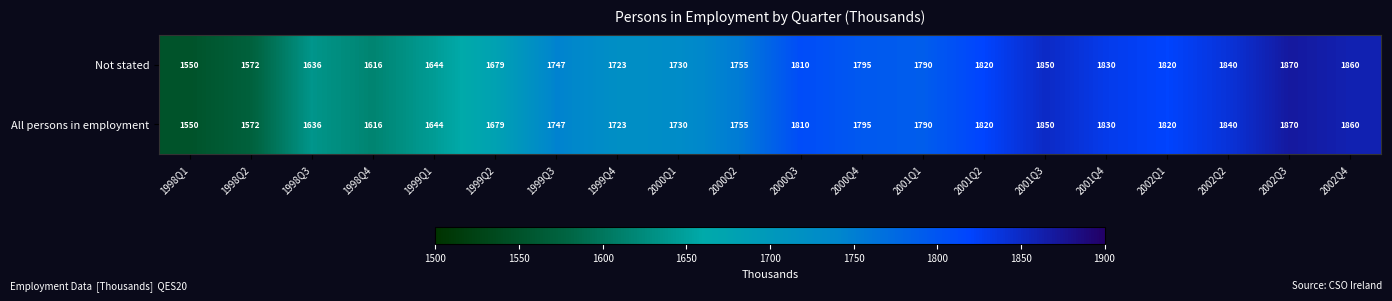

What is the sum of the Not stated values at 2000Q1 and 2002Q2?

3570